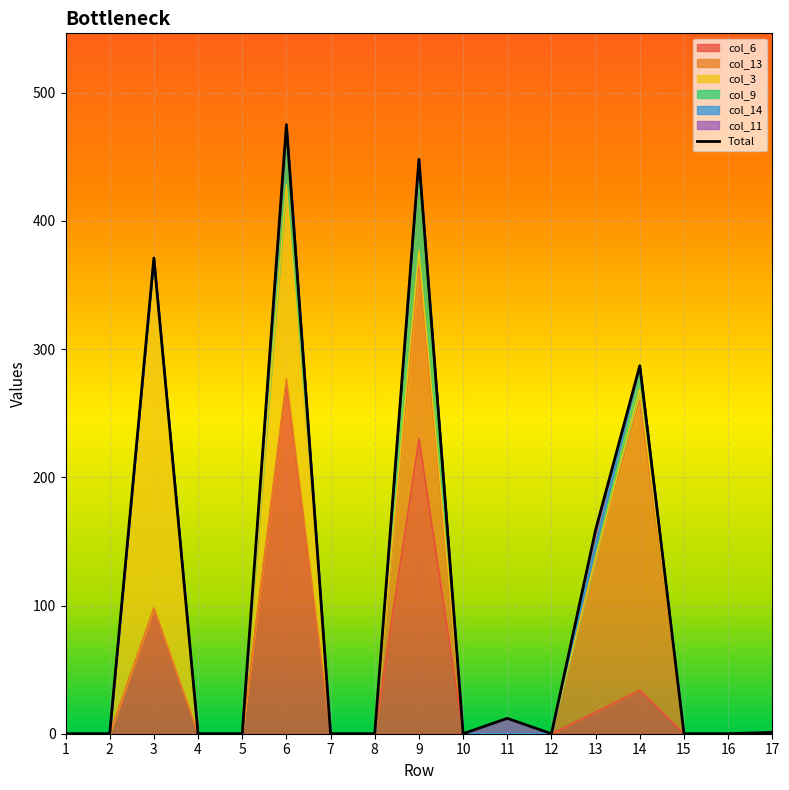

Which category has the highest value across all series?

6